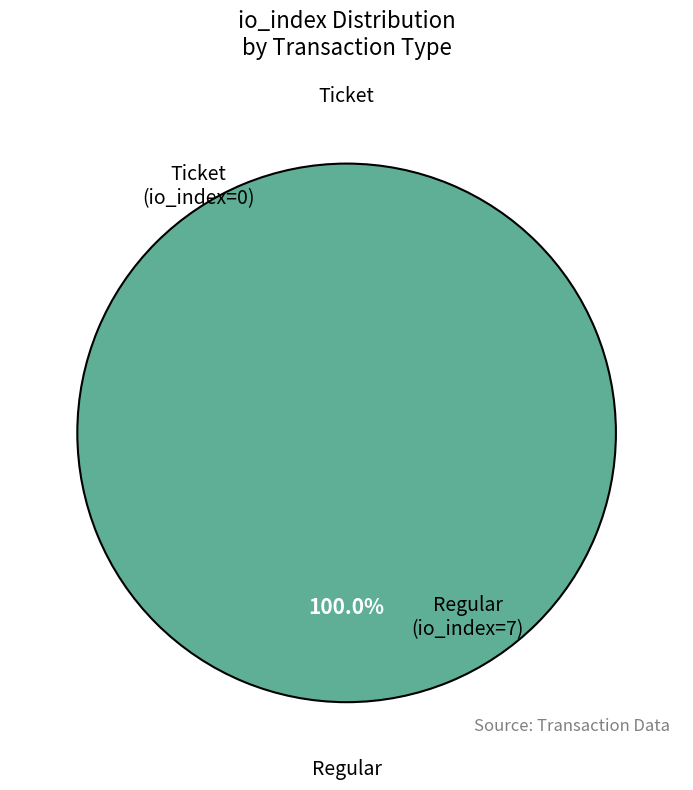

What is the change in value from Ticket (io_index=0) to Regular (io_index=7)?

+7